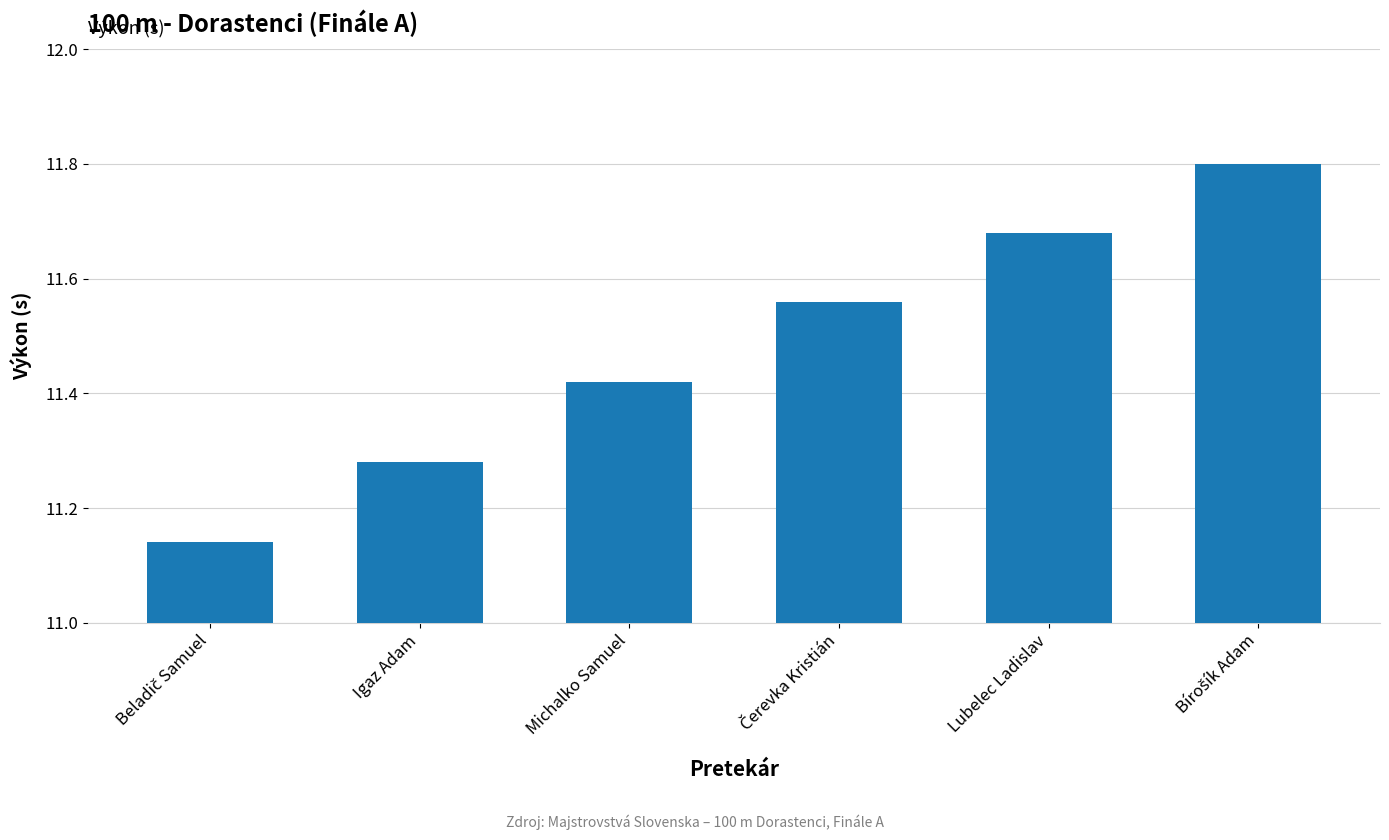

Which has a higher value, Lubelec Ladislav or Michalko Samuel?

Lubelec Ladislav